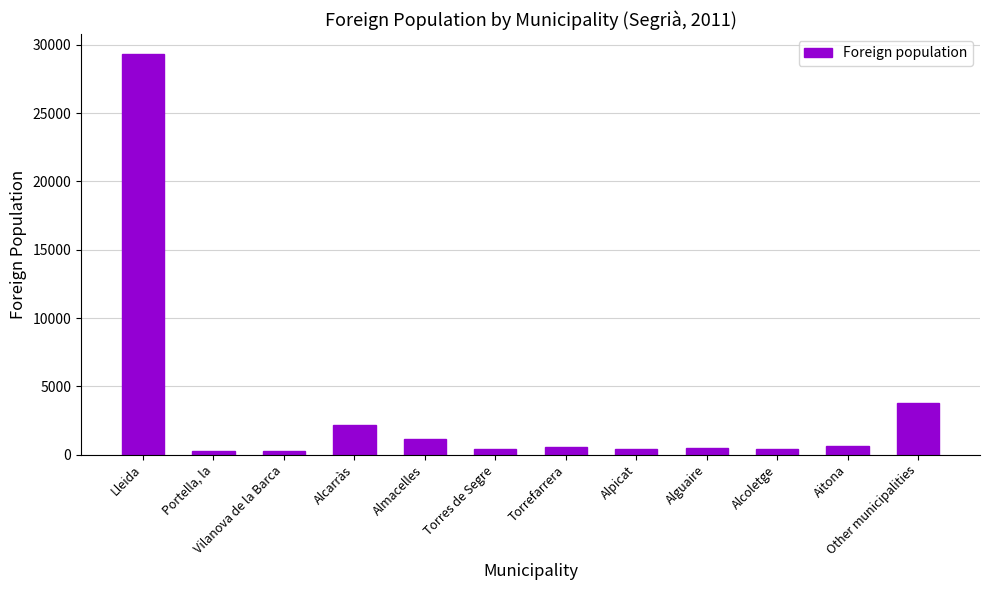

What is the value of the 6th bar from the left?

405